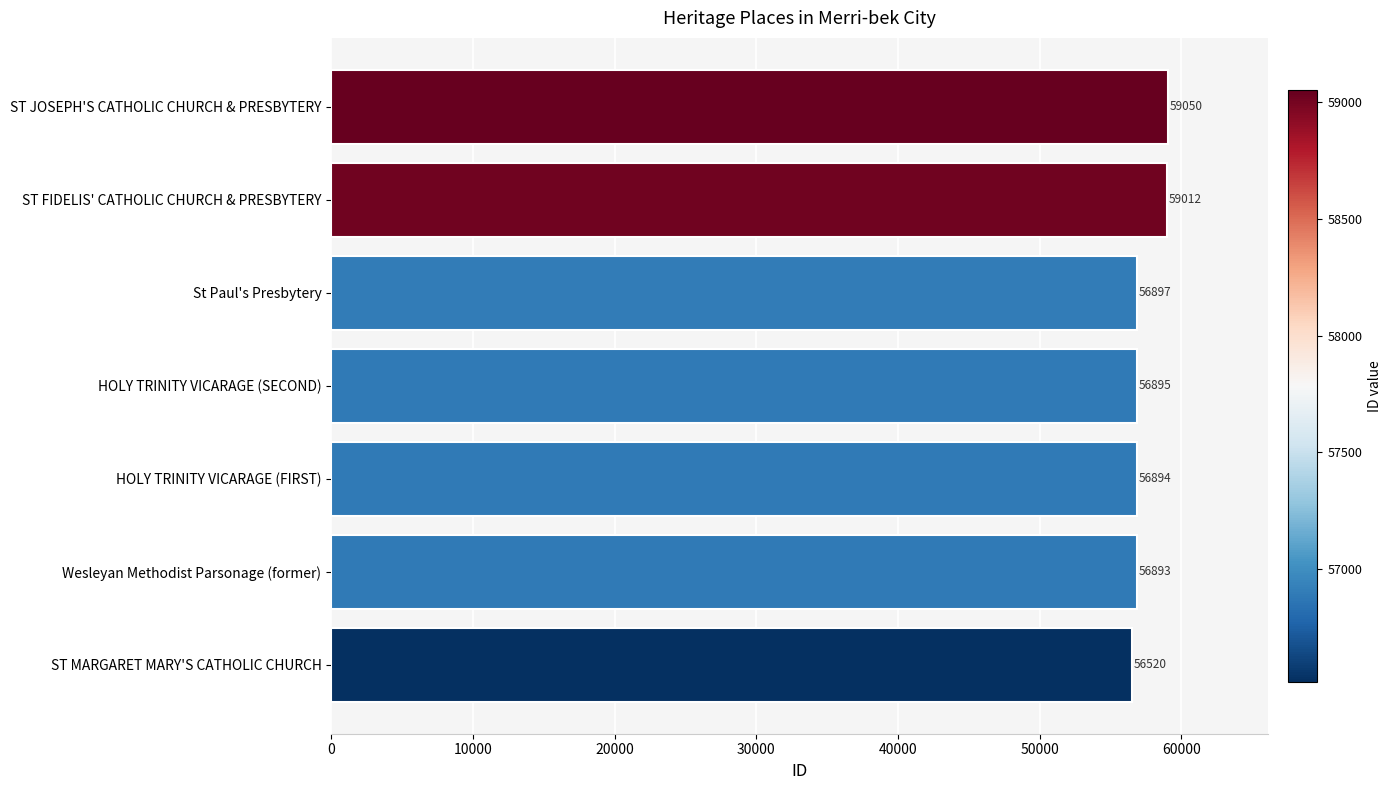

What is the average value?

57452